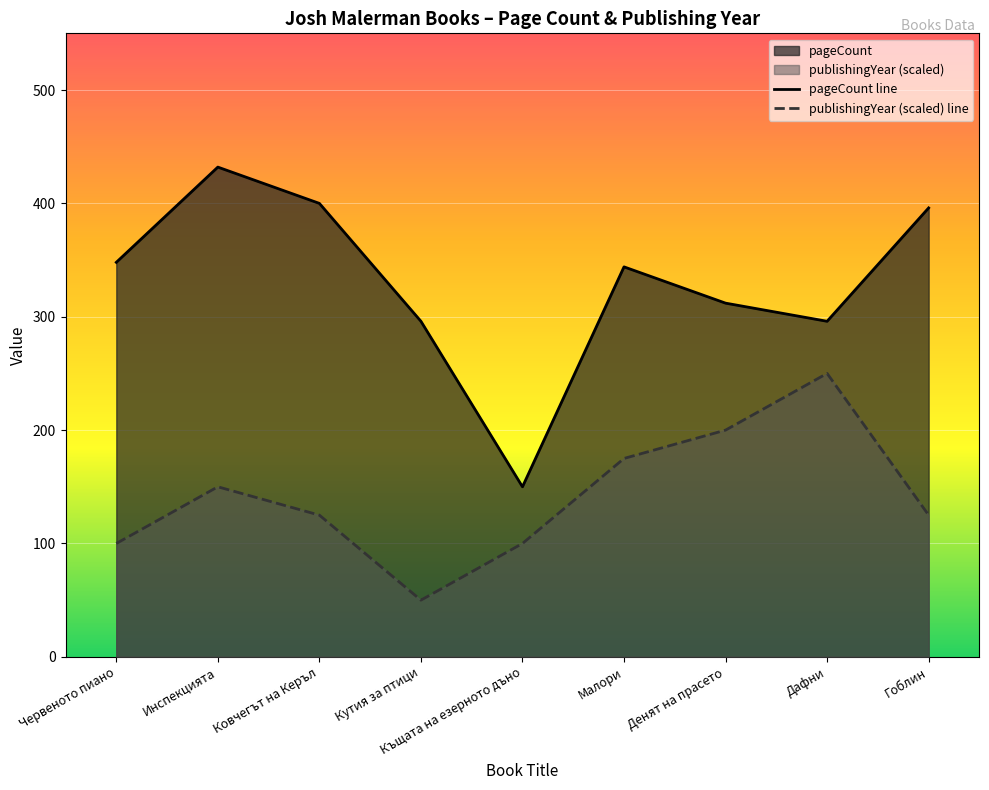

Rank the series by their average value, from lowest to highest.

publishingYear (scaled) line, pageCount line